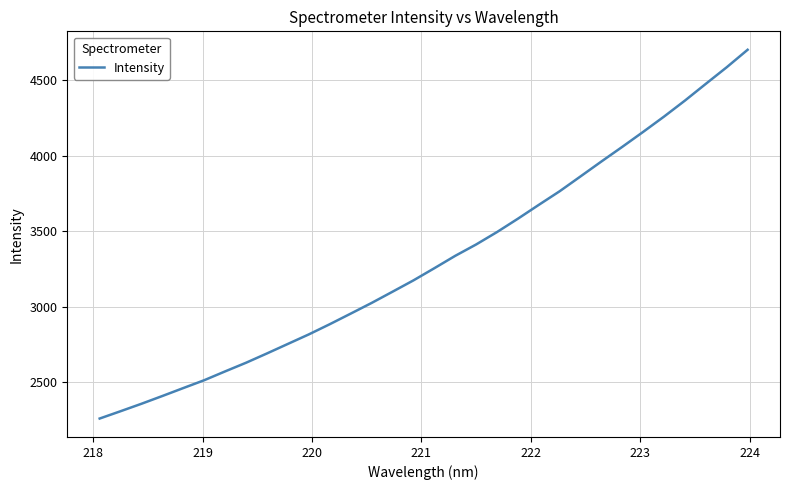

What is the smallest value displayed?

2261.2